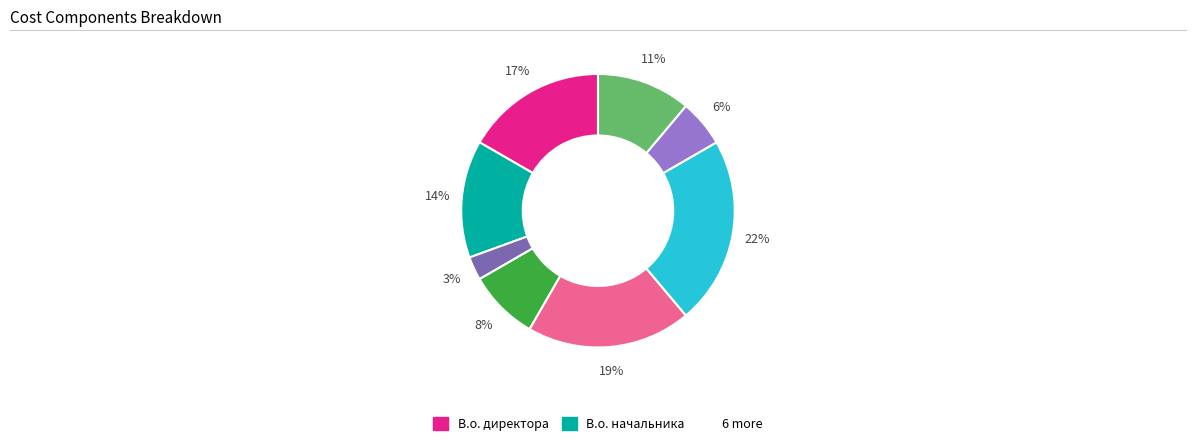

Is there any slice that represents more than half of the pie?

No